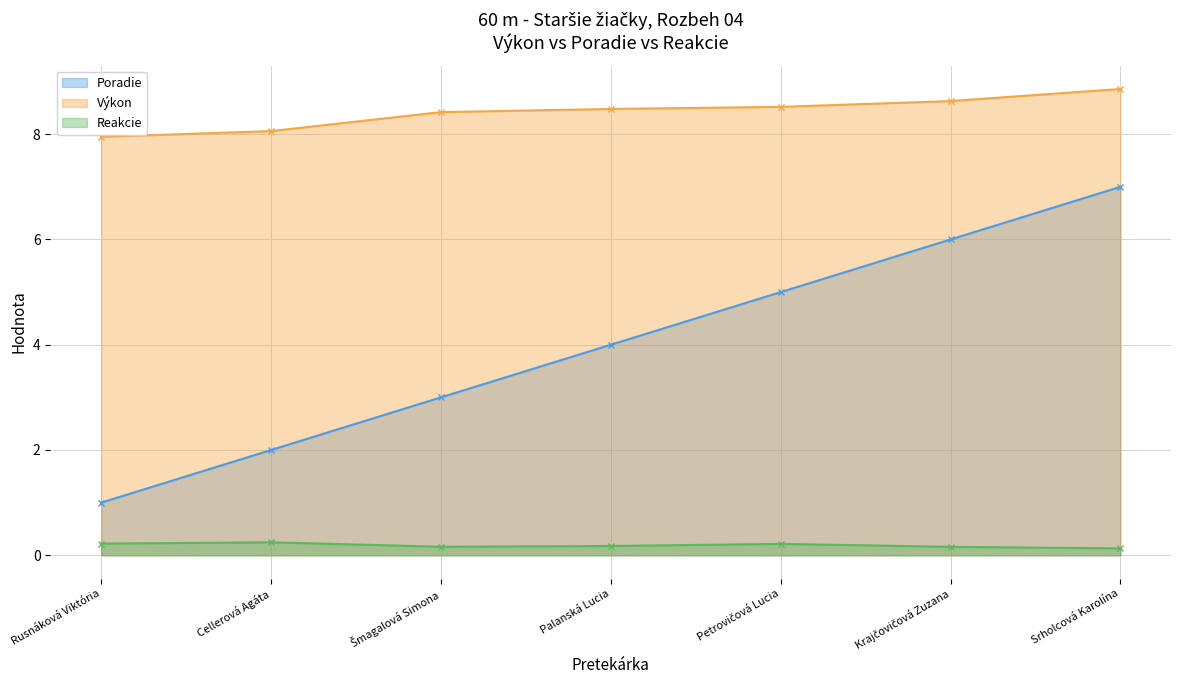

Which category has the lowest value in the Reakcie series?

Srholcová Karolína